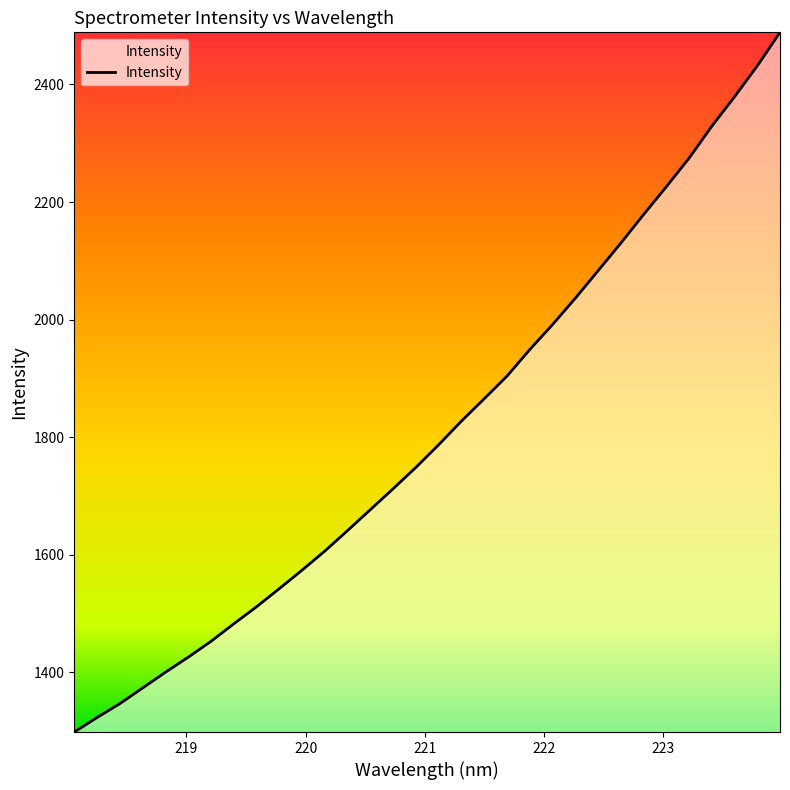

How many distinct data groups are displayed?

1